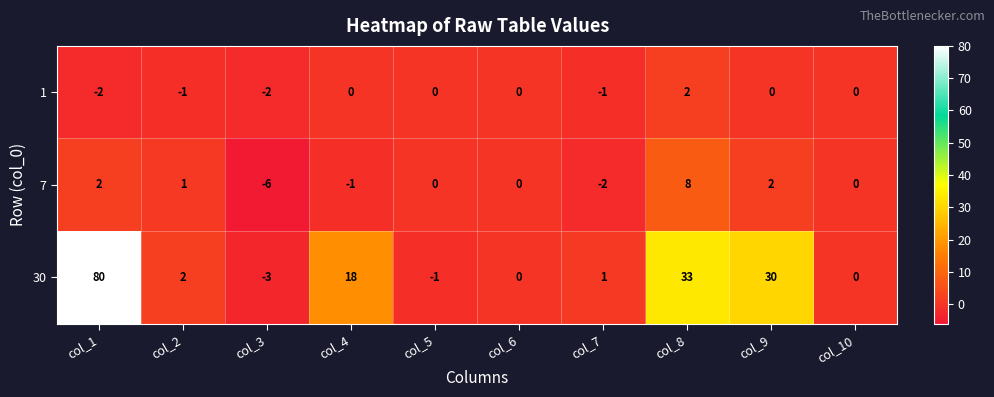

Is the value of 7 at col_8 greater than the value of 1 at col_2?

Yes